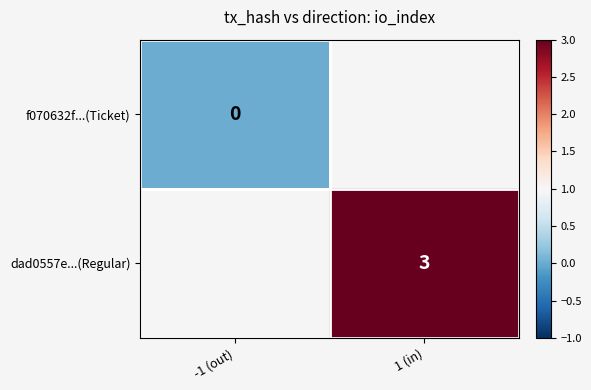

True or false: dad0557e...(Regular) has a value of 5 at 1 (in).

False